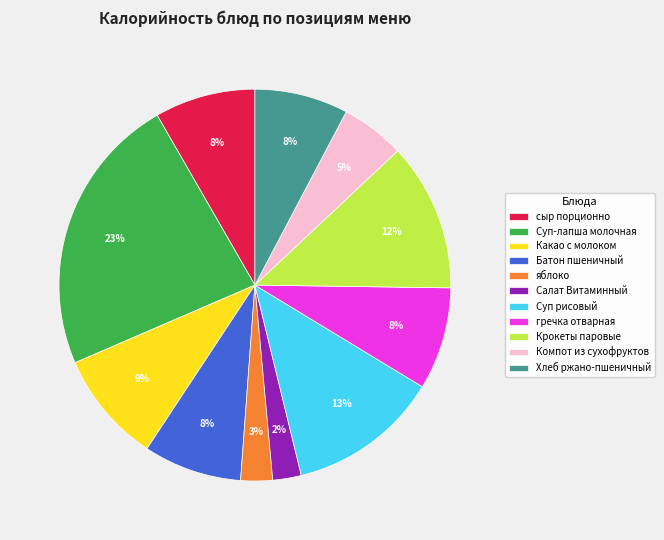

Do Суп рисовый and Компот из сухофруктов together represent more than half of the pie?

No